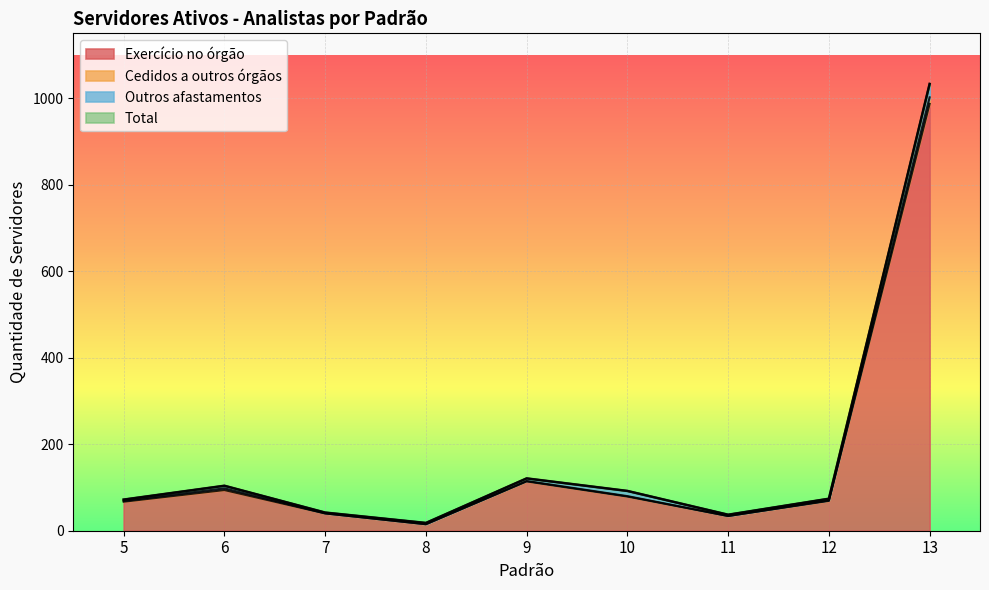

In Total, how many points are lower than both neighbors (excluding endpoints)?

2